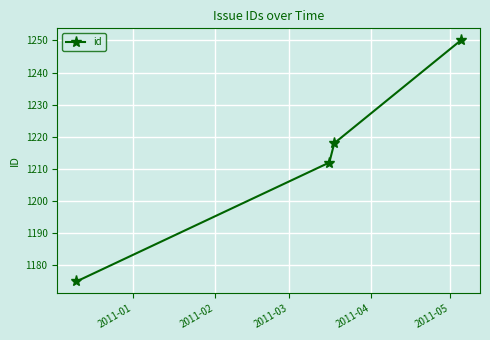

What is the average value?

1214